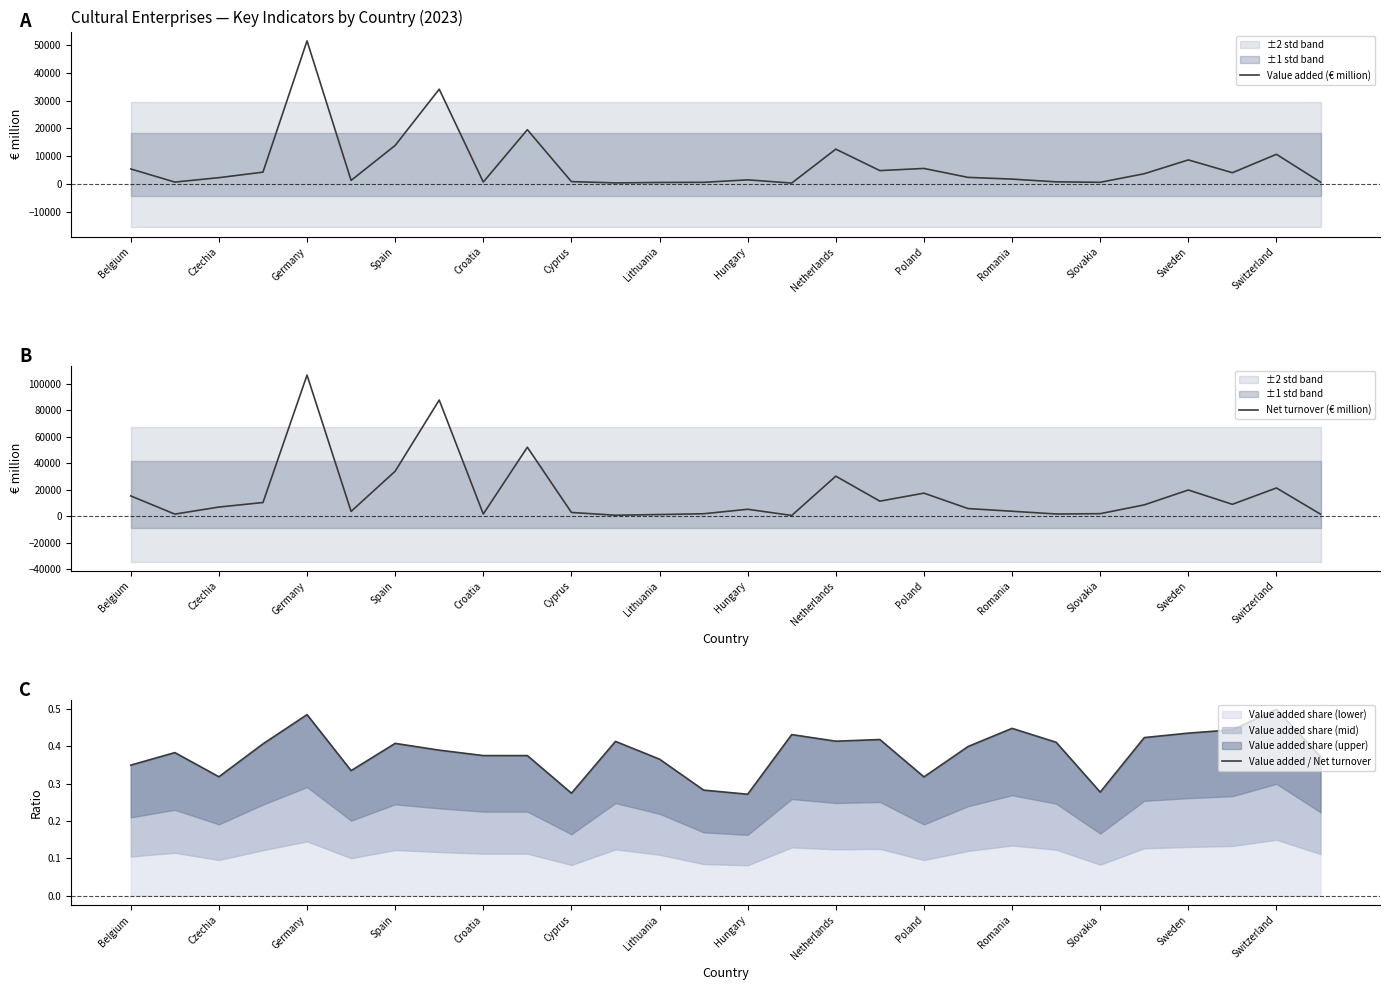

How many lines are shown in the chart?

3